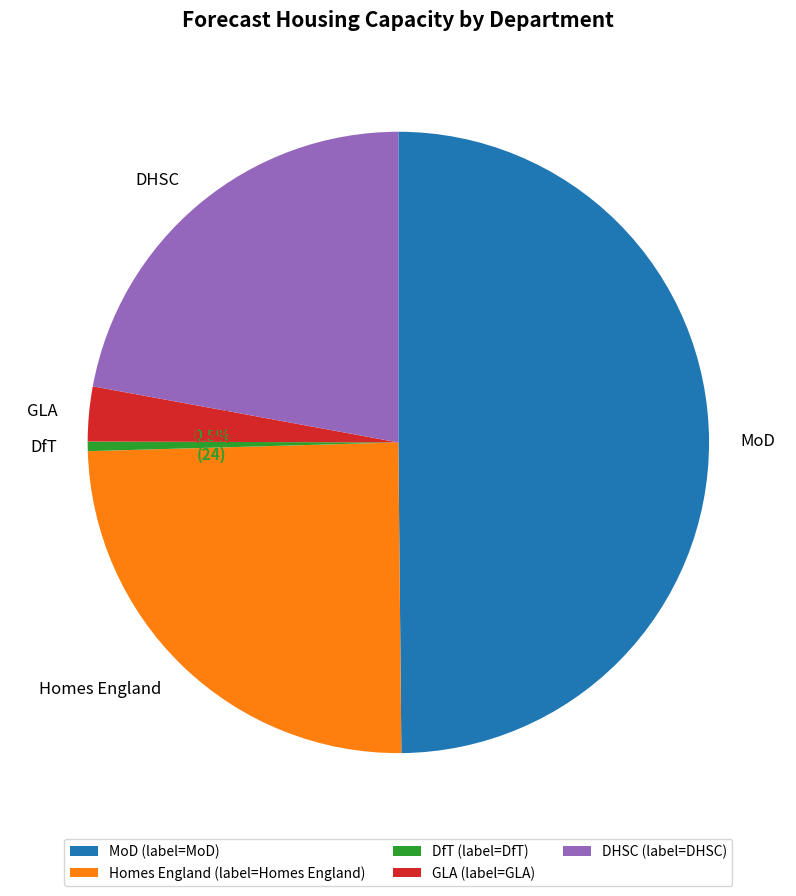

To the nearest percent, what is the average slice percentage?

20%